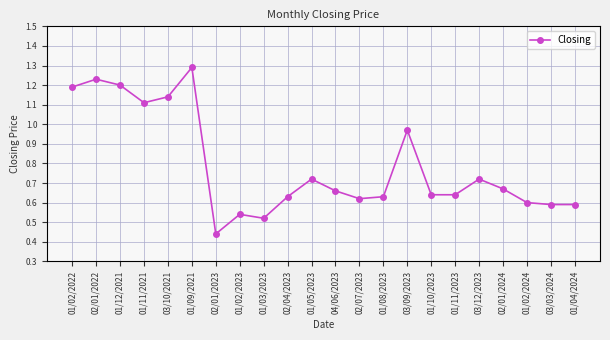

What is the change in value from 02/01/2022 to 03/10/2021?

-0.1